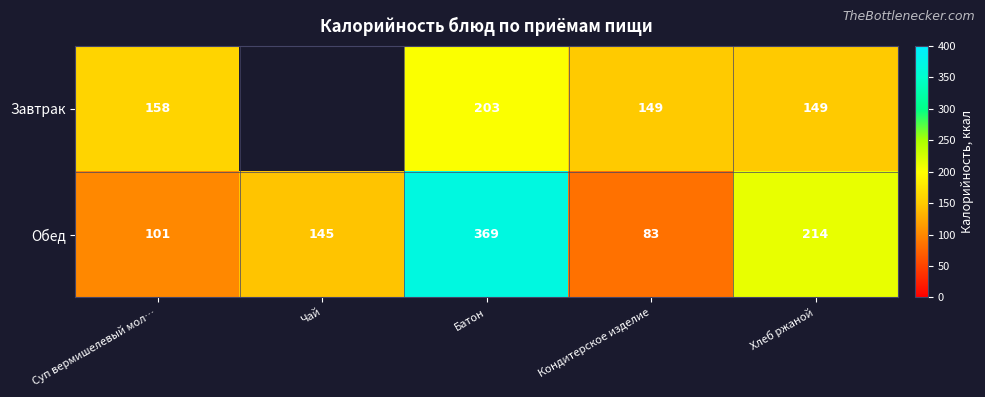

At which label does Обед reach its peak?

Батон